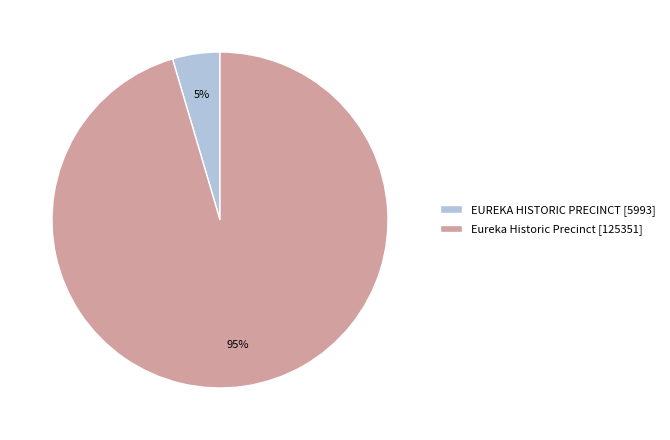

Count the number of slices in the pie.

2